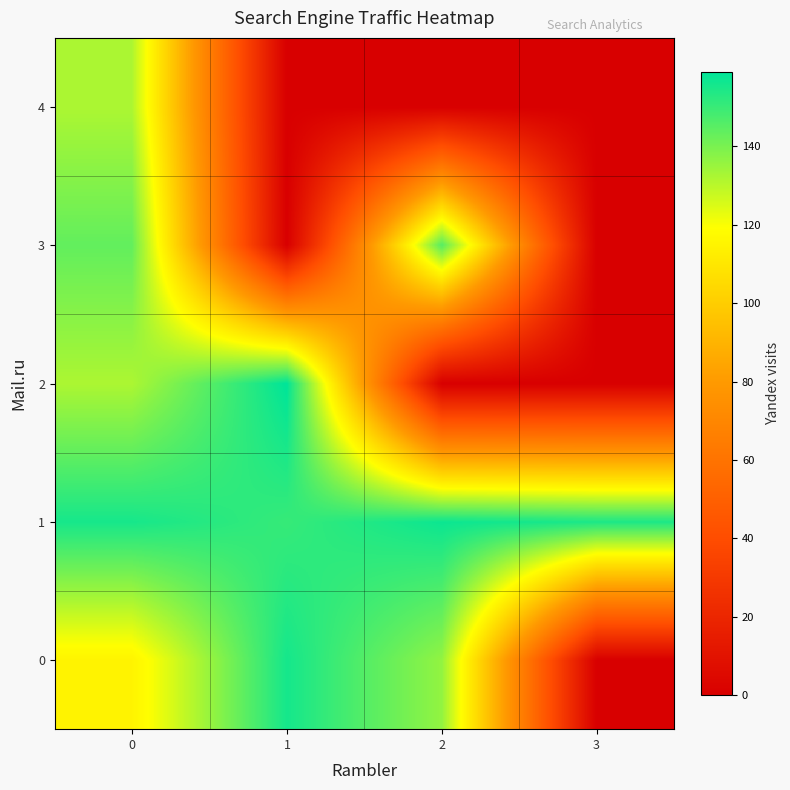

At 0, list the series in order from smallest to largest.

0, 2, 4, 3, 1